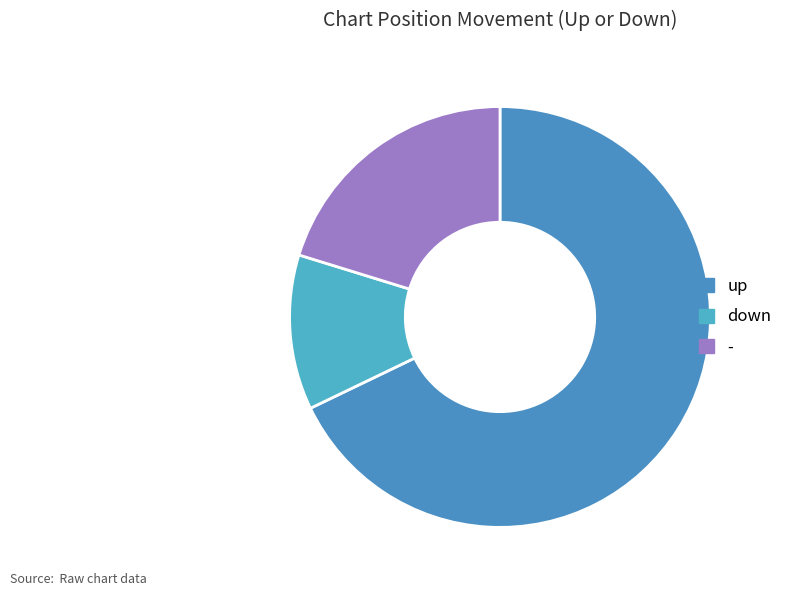

Which slice is the smallest?

down